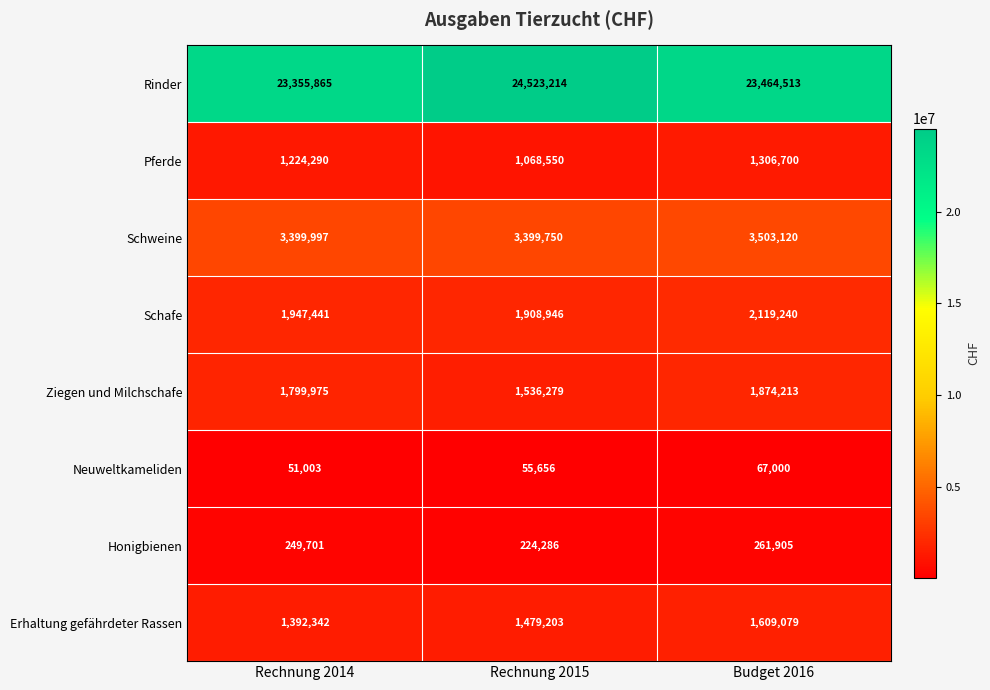

What is the difference between the highest and lowest values at Rechnung 2015?

24467558